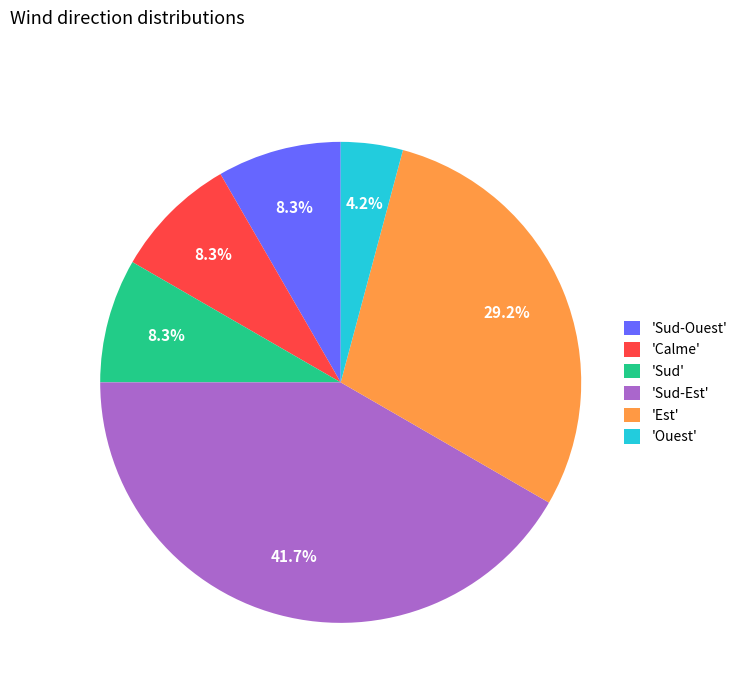

How many slices are in this pie chart?

6